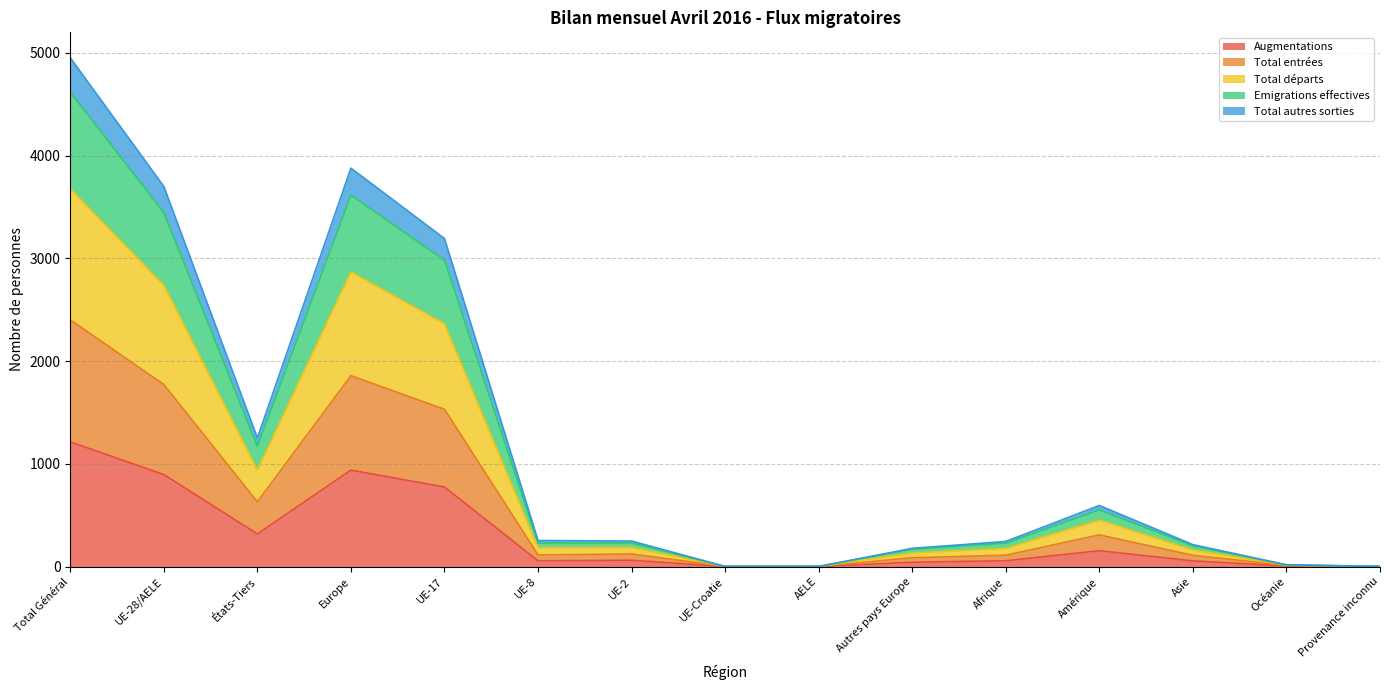

At which label does Total entrées reach its minimum?

UE-Croatie